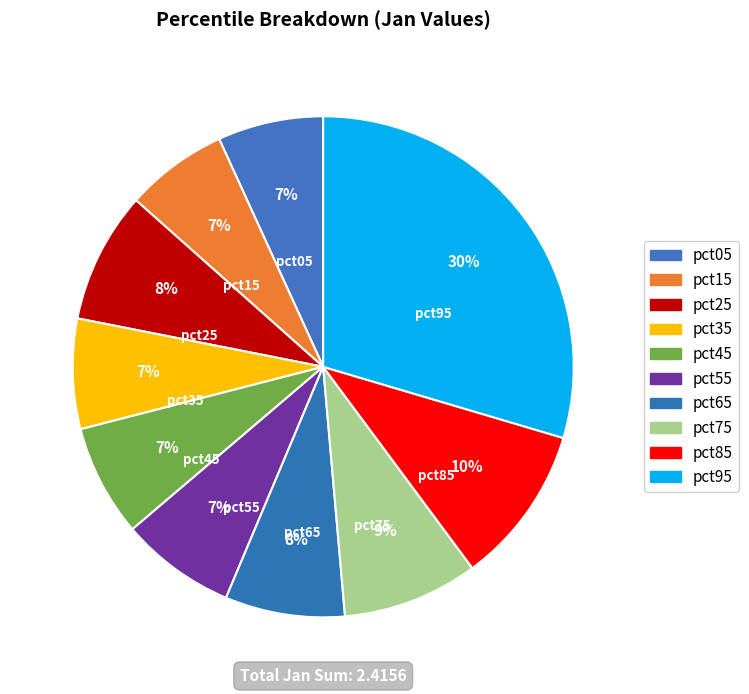

How many slices are in this pie chart?

10